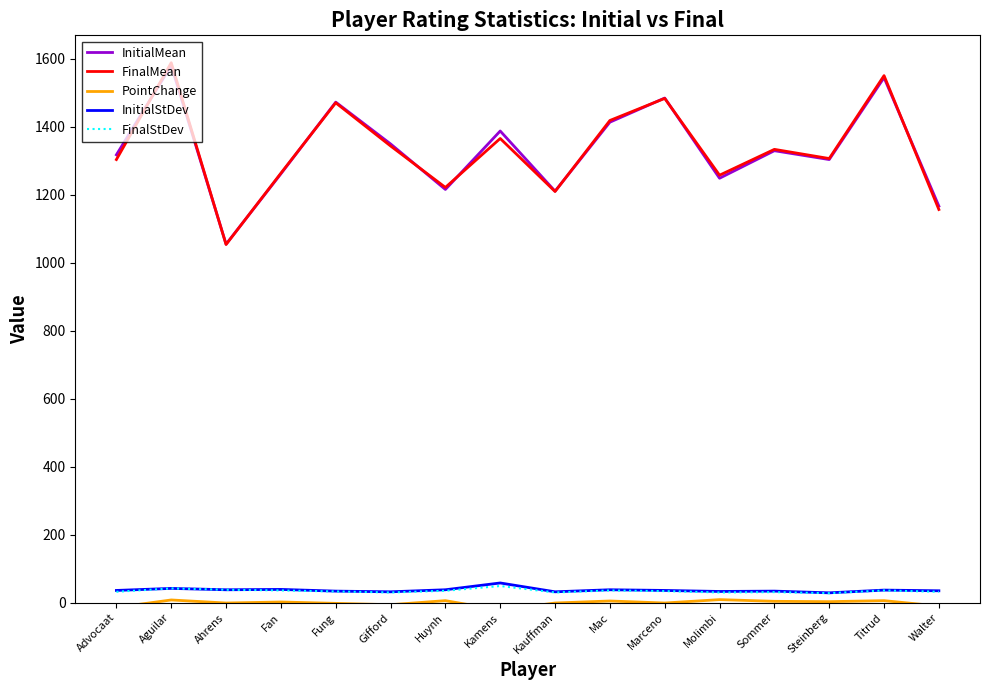

Reading right to left, transcribe all the data shown in this chart.

InitialMean: 1167	1545	1304	1330	1249	1485	1414	1211	1388	1216	1350	1473	1262	1055	1581	1318
FinalMean: 1157	1551	1307	1334	1258	1484	1419	1210	1366	1222	1344	1471	1264	1054	1589	1304
PointChange: -10	6	3	4	9	-1	5	-1	-22	6	-6	-2	2	-1	8	-14
InitialStDev: 35	37	29	34	33	36	38	32	58	38	32	34	39	38	42	36
FinalStDev: 32	36	28	31	30	34	36	30	49	35	30	33	36	38	42	32